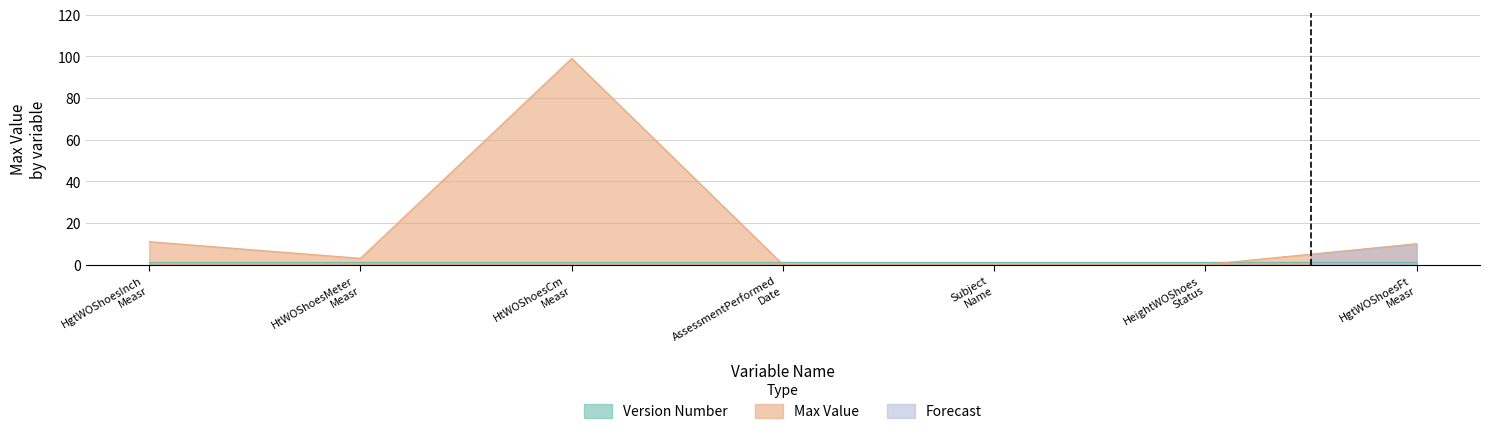

Reading left to right, list all the values displayed in this chart.

11	3	99	0	0	0	10